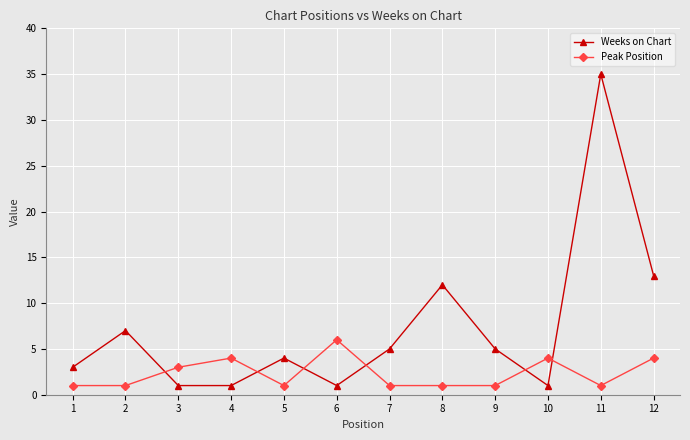

Where is Weeks on Chart nearest to the value 18?

12